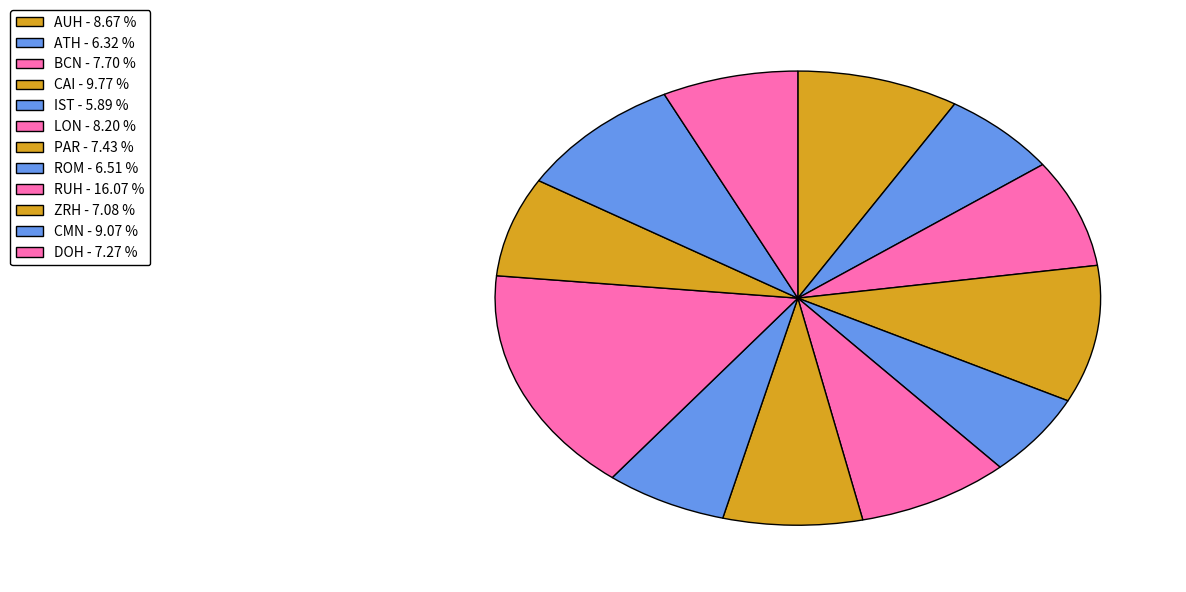

What percentage do PAR and CAI together represent?

17.2%